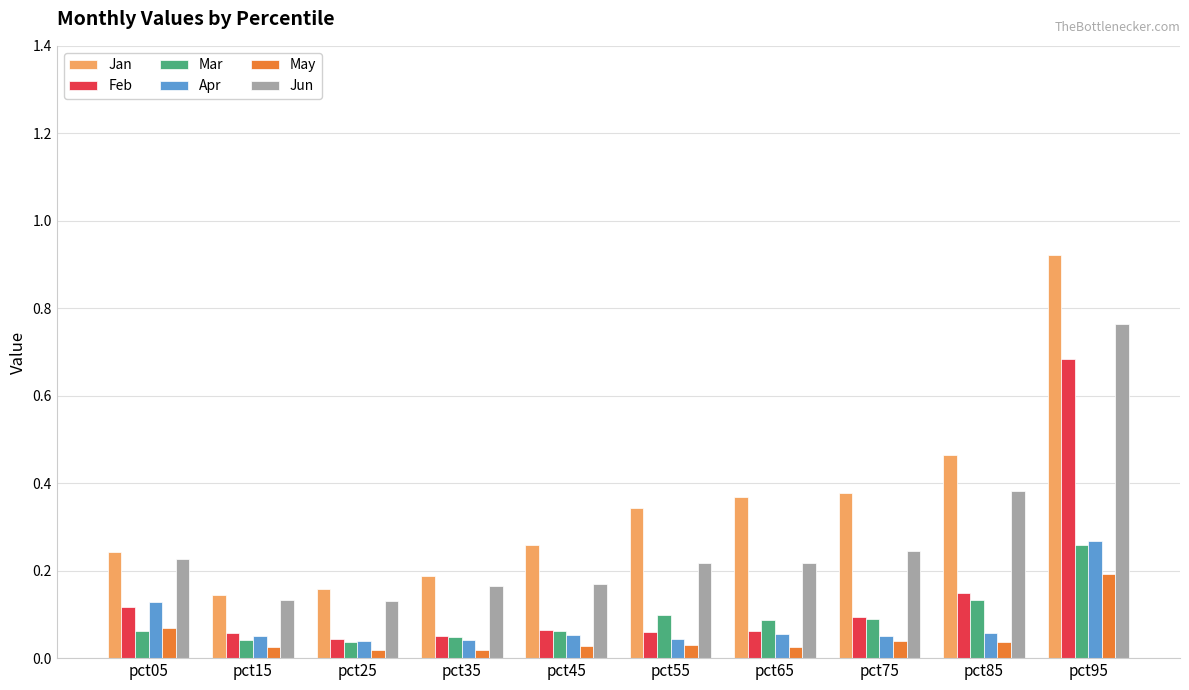

Are the bars grouped side by side (vs. stacked)?

Yes